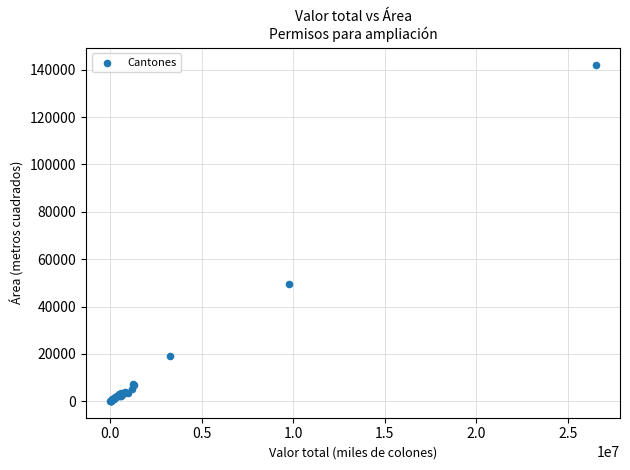

What Y value in the scatter plot is closest to 71157?

49329